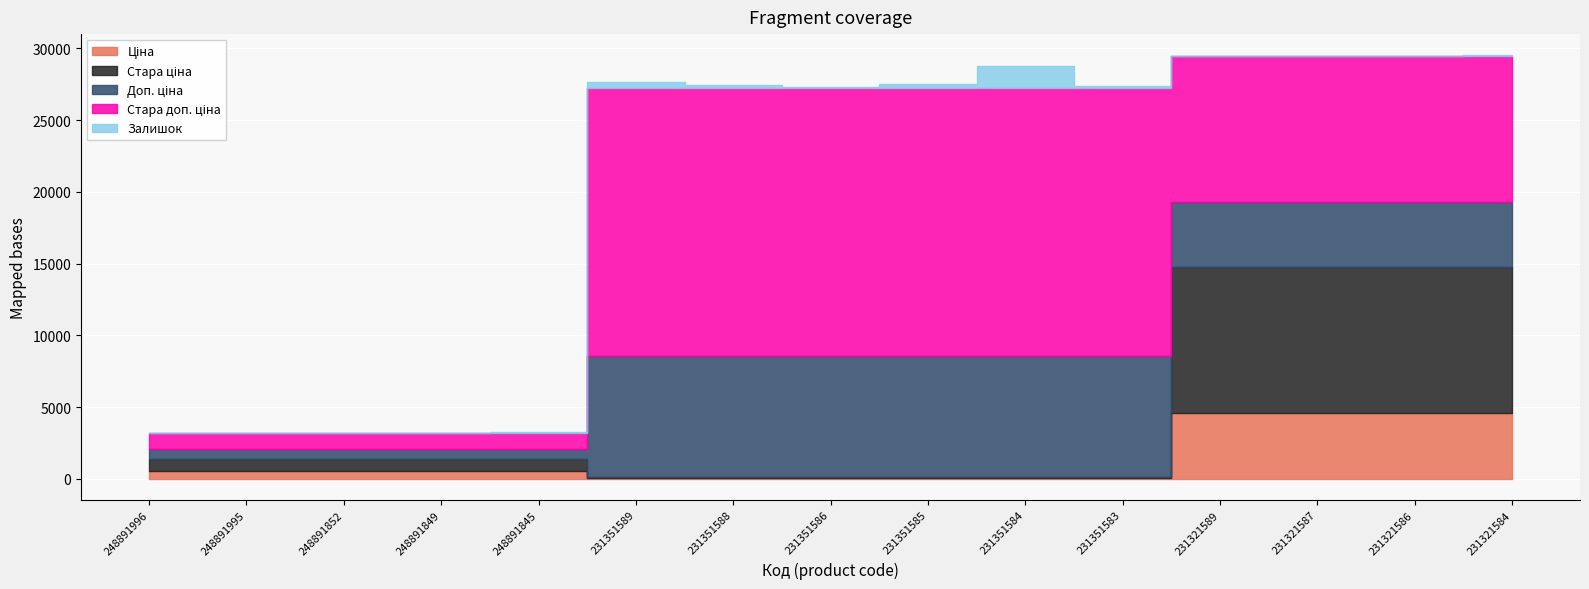

At which label does Стара доп. ціна reach its peak?

231351589